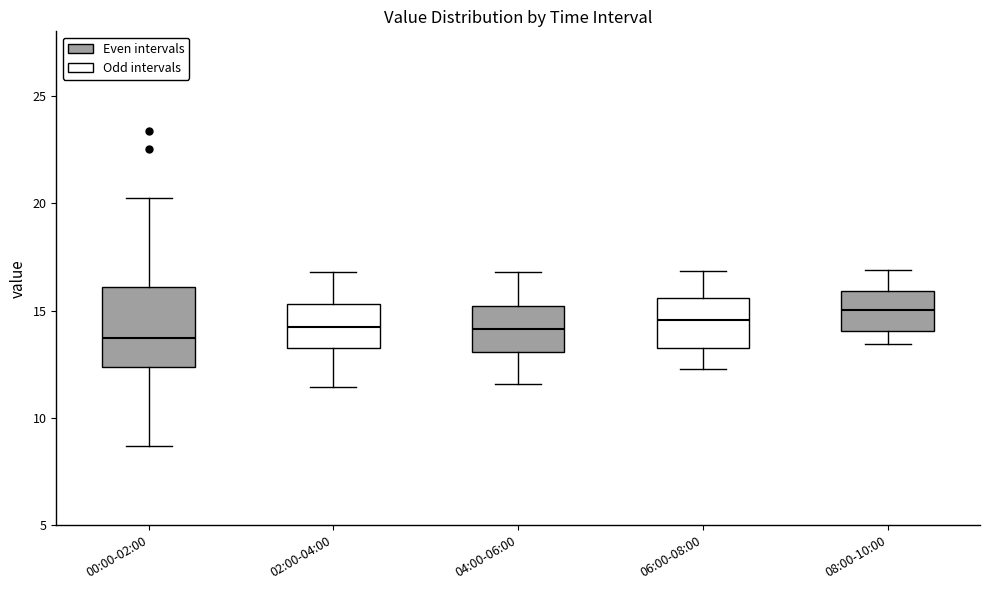

Reading left to right, read every box against the y-axis: the position of its median line, the range the box covers, and the ends of its whiskers. The values are not printed on the chart, so give them approximately, as read against the axis.

00:00-02:00: median 13.5, box 12.5 to 16.0, whiskers 8.5 to 20.0
02:00-04:00: median 14.5, box 13.0 to 15.5, whiskers 11.5 to 17.0
04:00-06:00: median 14.0, box 13.0 to 15.0, whiskers 11.5 to 17.0
06:00-08:00: median 14.5, box 13.5 to 15.5, whiskers 12.5 to 17.0
08:00-10:00: median 15.0, box 14.0 to 16.0, whiskers 13.5 to 17.0